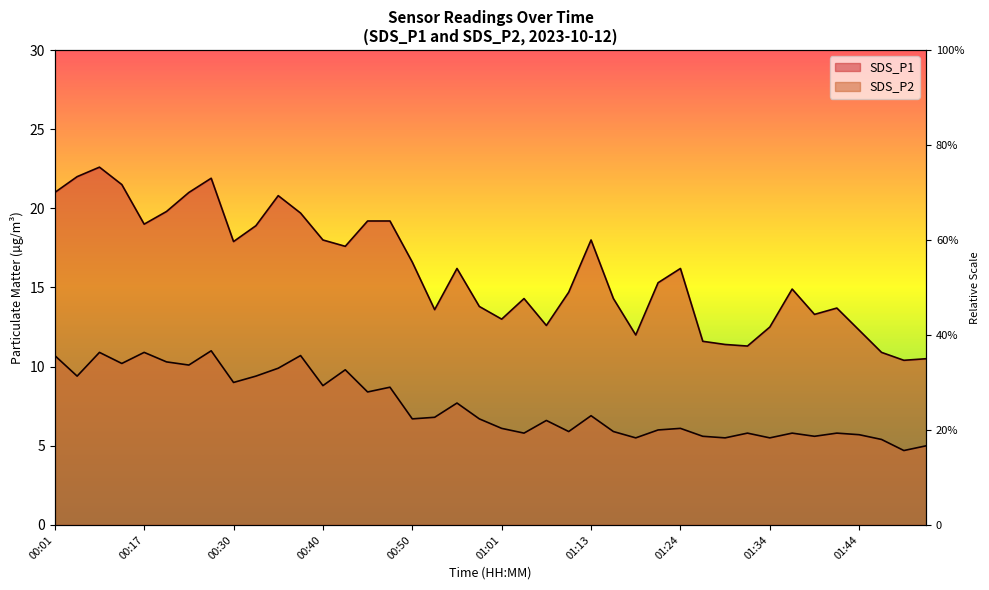

What is the maximum value for SDS_P1?

22.6